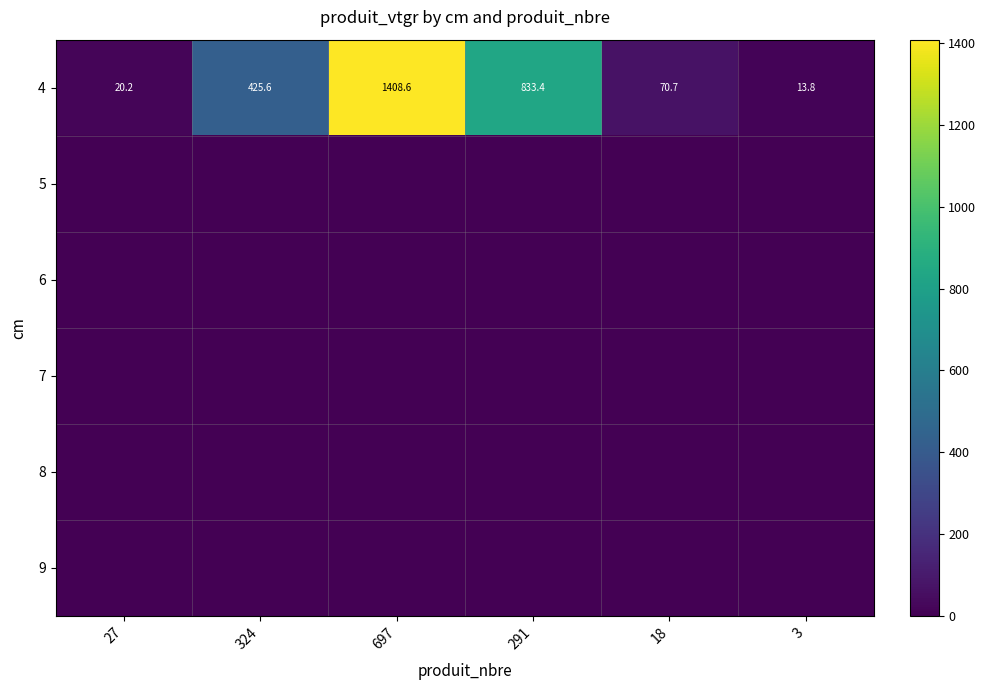

At how many categories does at least one series exceed 1257?

1